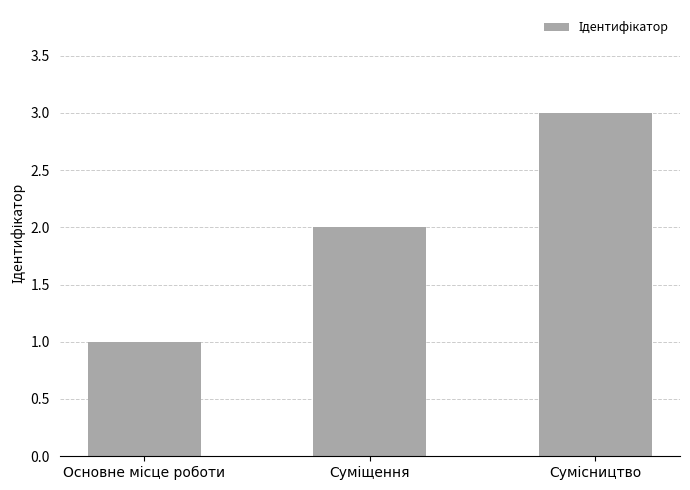

What is the sum of all values?

6